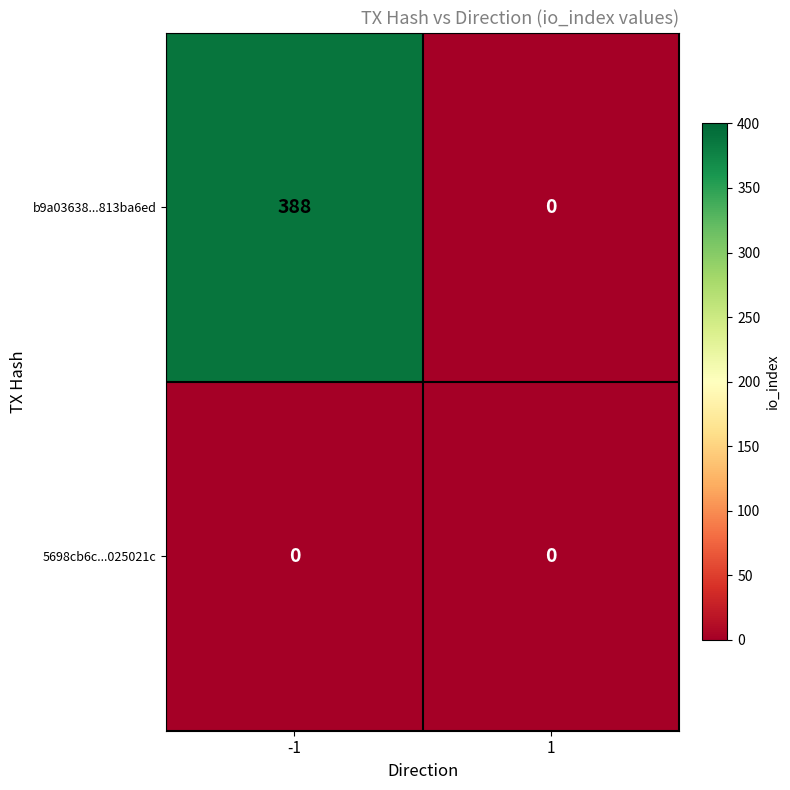

What is the difference between the maximum and minimum values in the b9a03638...813ba6ed series?

388